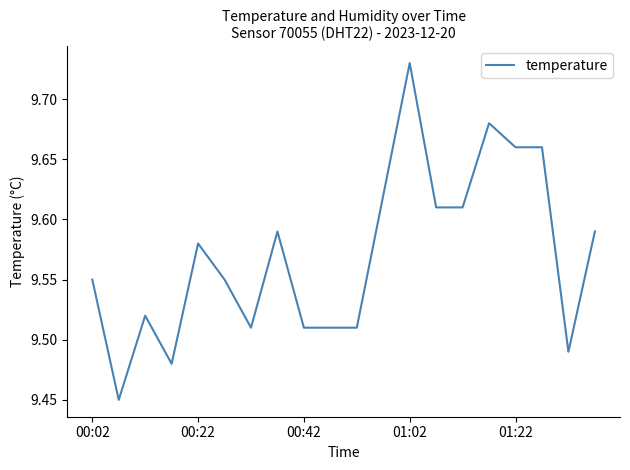

What is the difference between the maximum and minimum values?

0.3